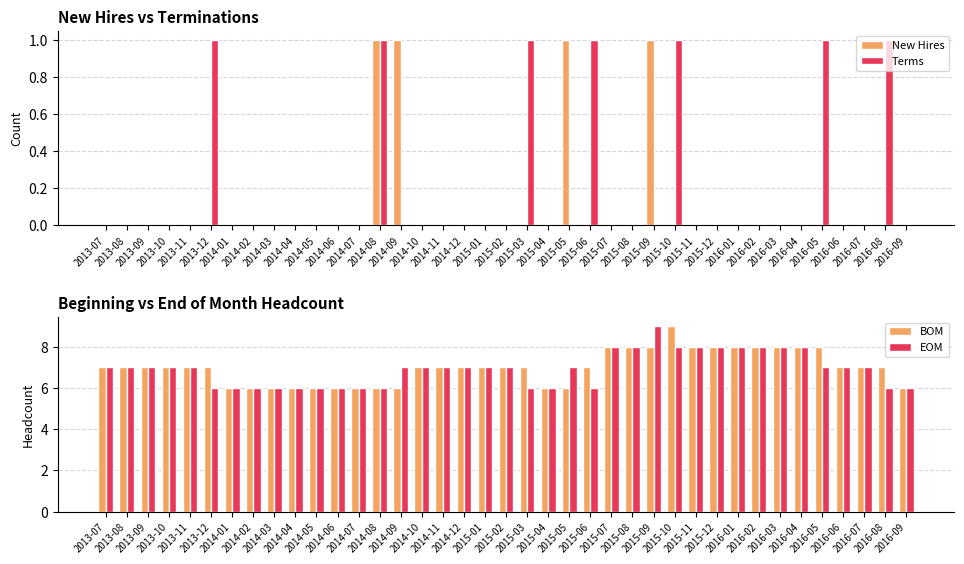

Which category has the lowest value in the EOM series?

2013-12